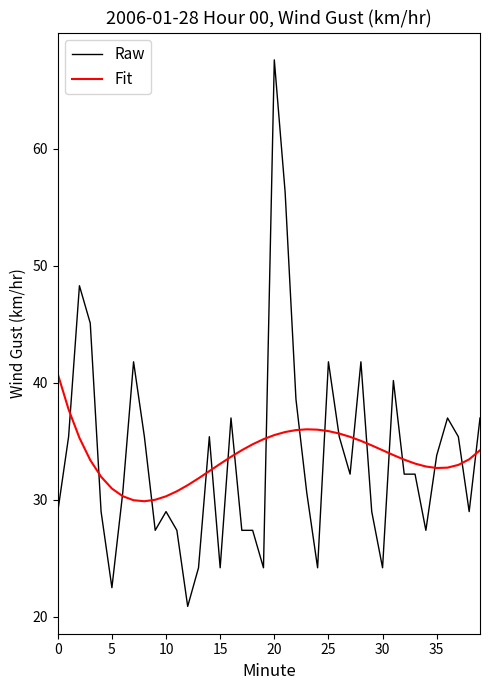

What is the average value of the Raw series?

33.7